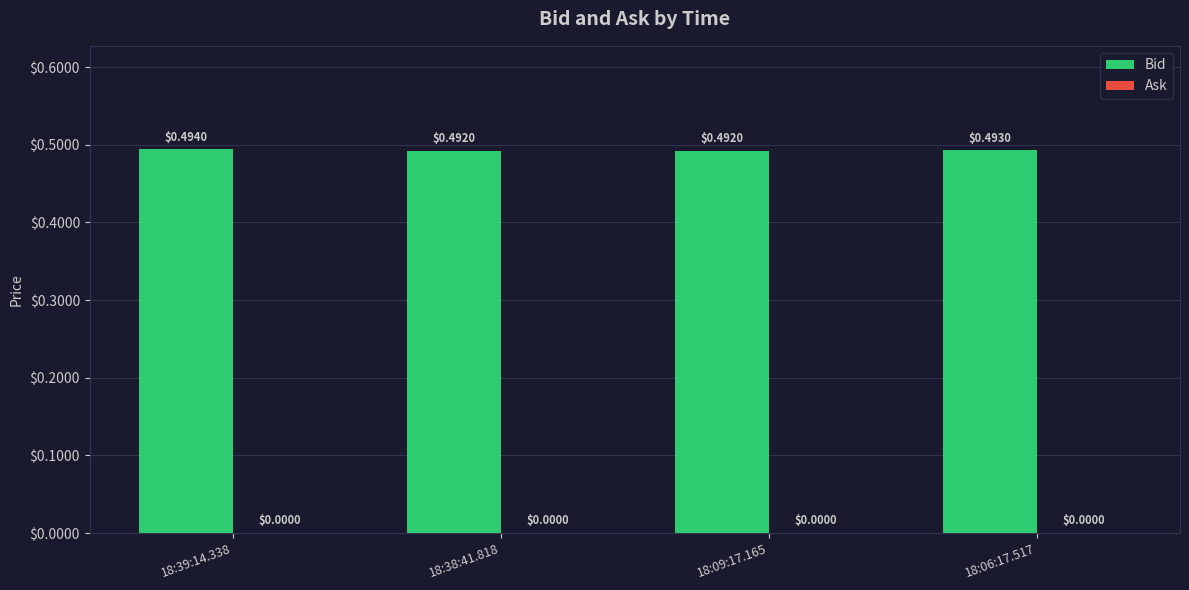

What is the sum of all values?

2.0